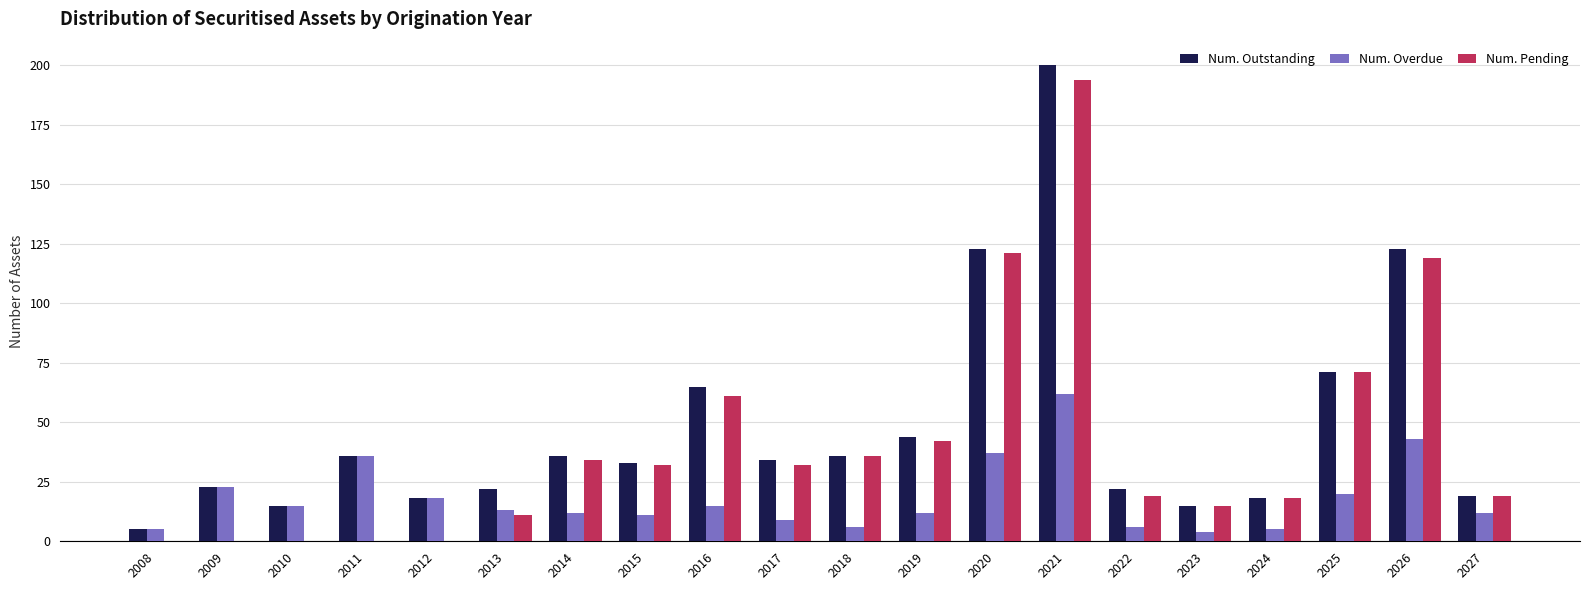

Is the value of Num. Outstanding at 2019 greater than the value of Num. Overdue at 2027?

Yes